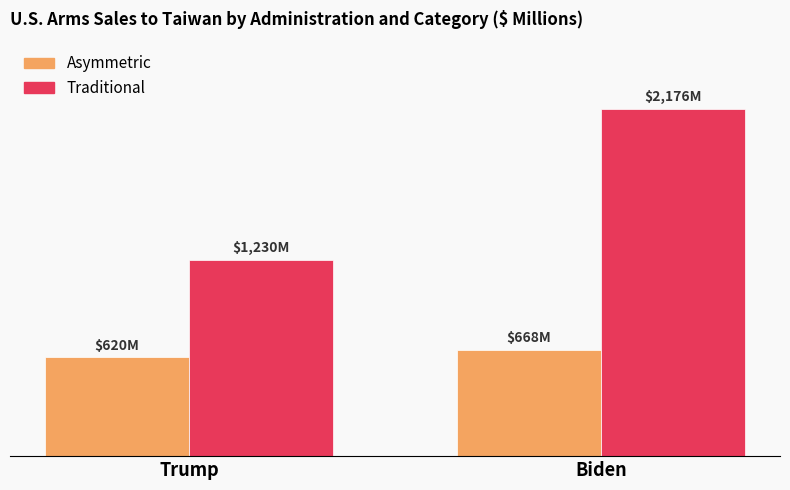

Are the bars horizontal?

No